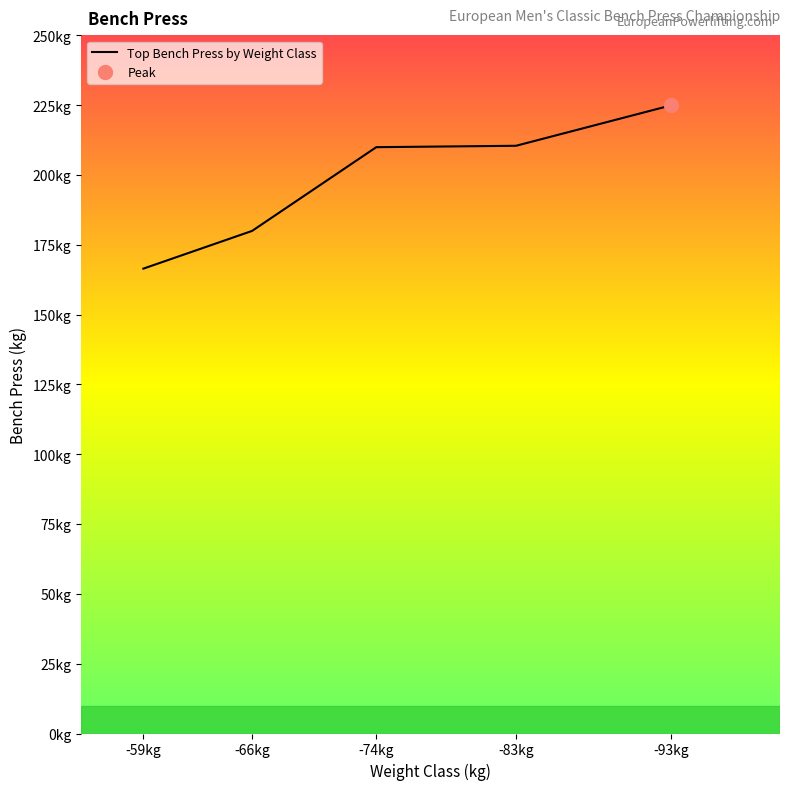

What is the maximum value shown in the chart?

225.0